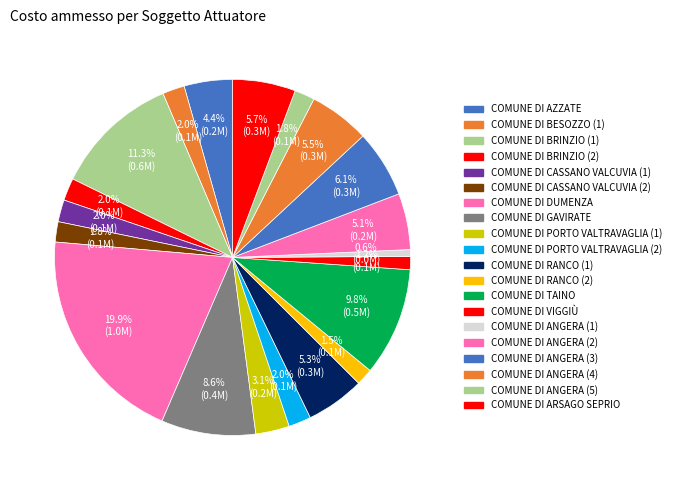

How many slices are in this pie chart?

20